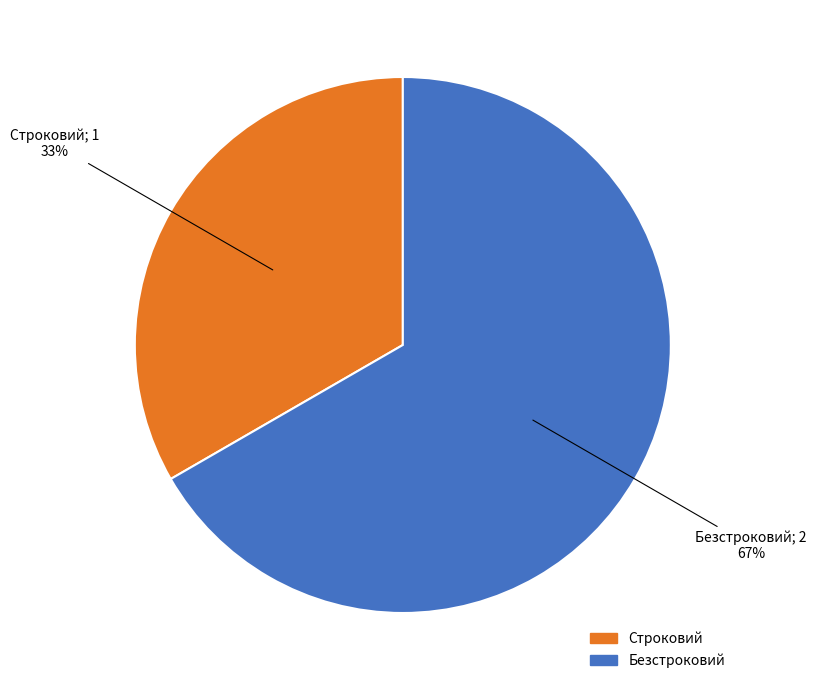

Which category has the biggest portion of the pie?

Безстроковий